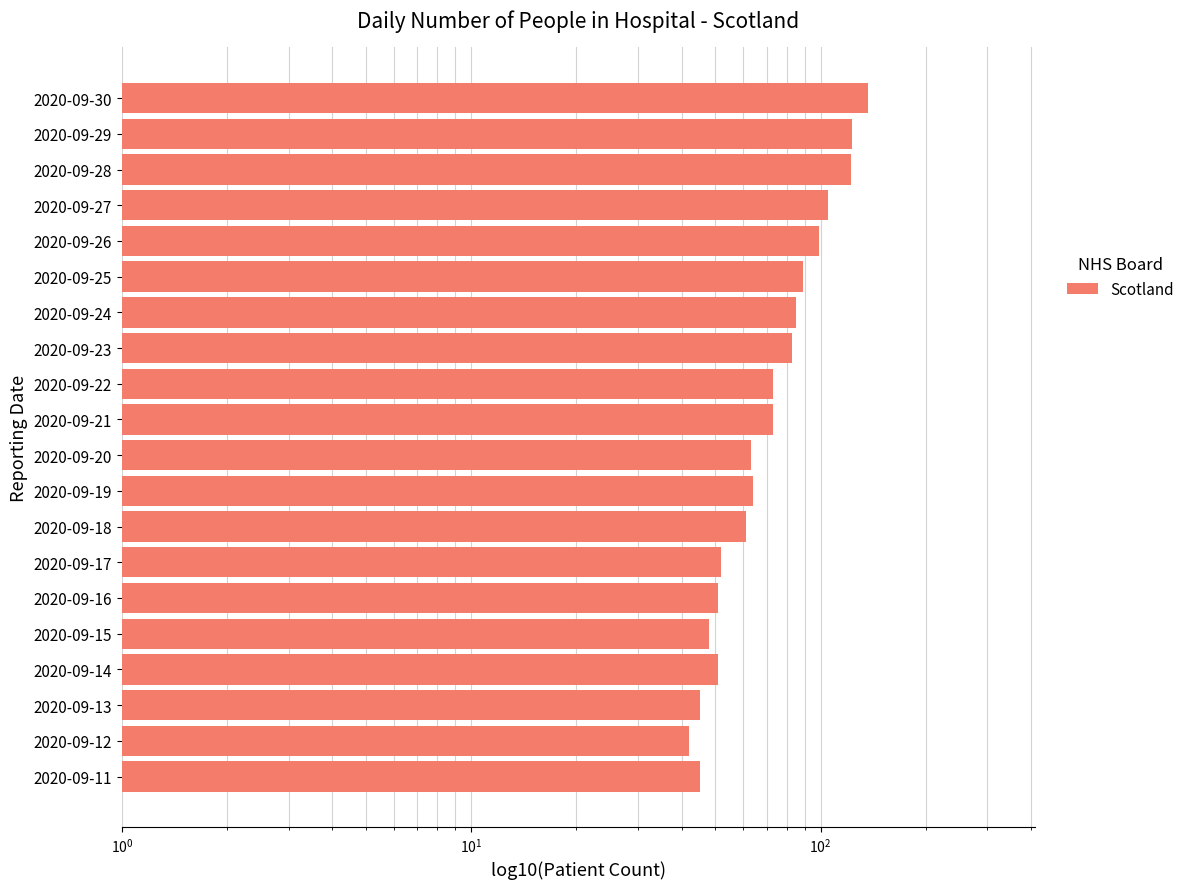

The value at 2020-09-14 is 87. True or false?

False